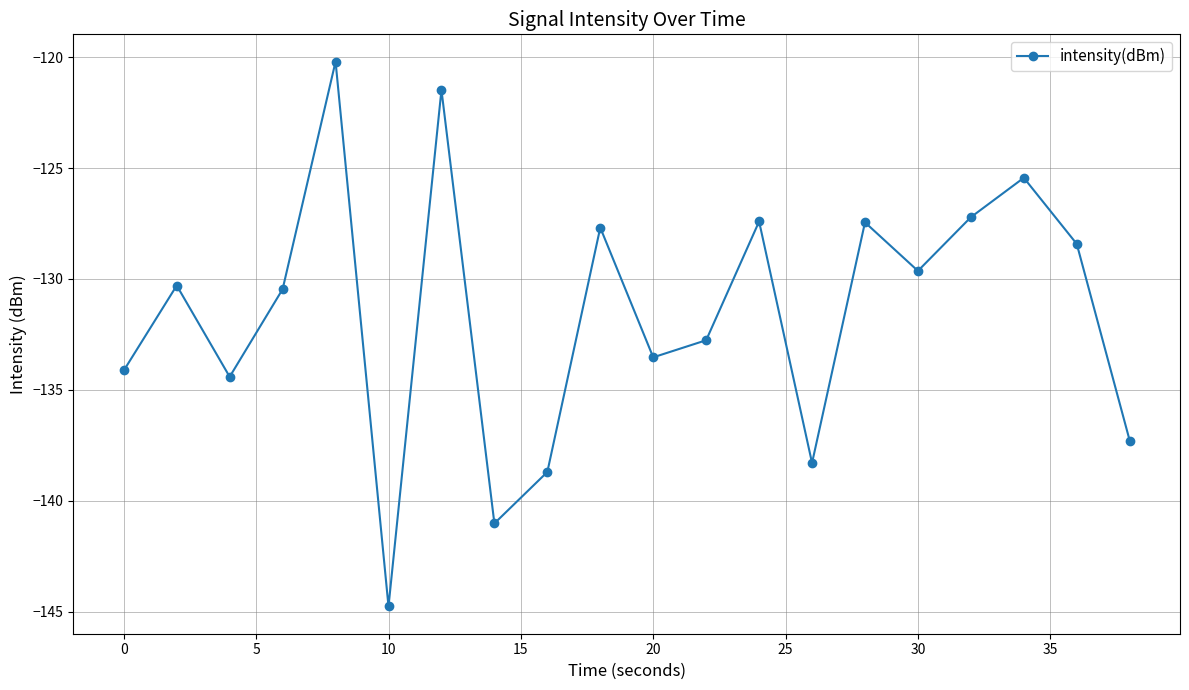

Reading left to right, what are all the values shown in this chart?

-134.1	-130.3	-134.4	-130.5	-120.2	-144.8	-121.5	-141.0	-138.7	-127.7	-133.5	-132.8	-127.4	-138.3	-127.4	-129.6	-127.2	-125.4	-128.4	-137.3